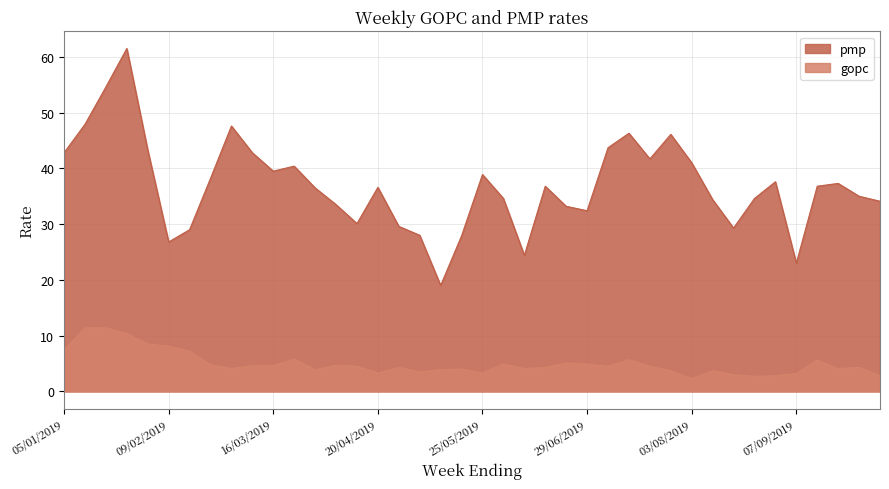

True or false: pmp and gopc intersect in this chart.

False